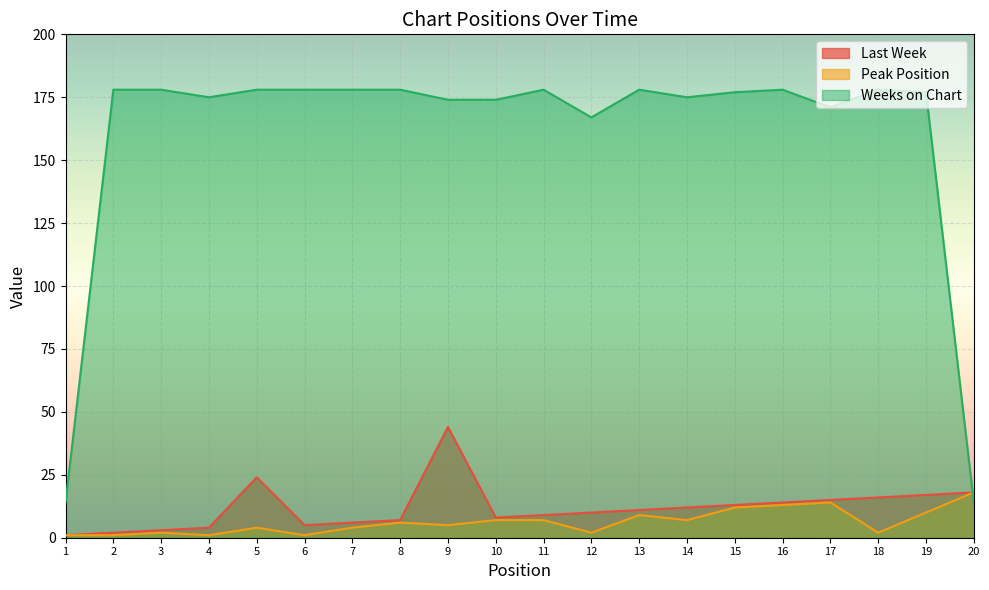

What is the difference between the second highest and second lowest values in the Last Week series?

22